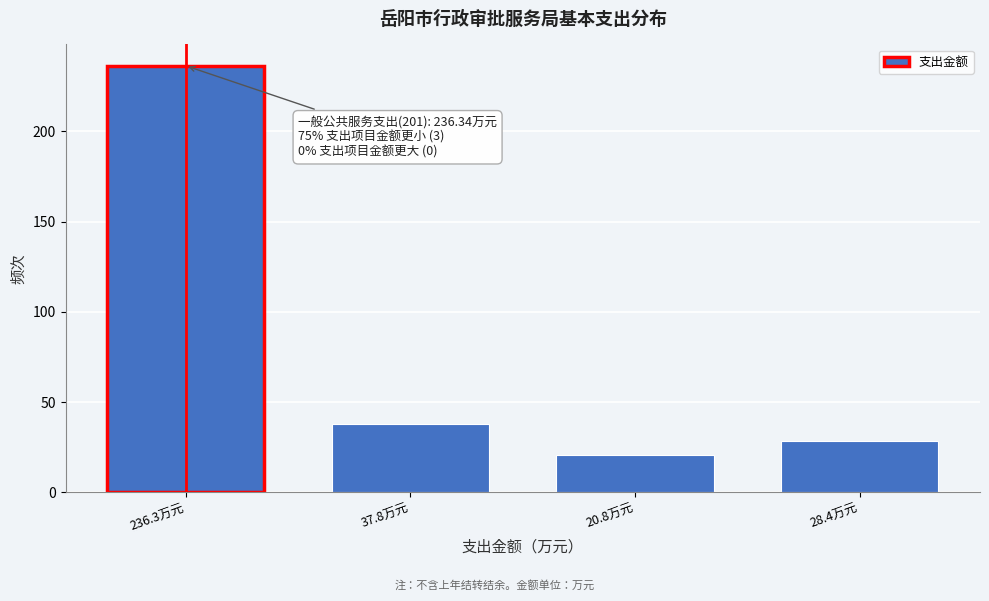

Reading left to right, list all the values displayed in this chart.

236.3	37.8	20.8	28.4